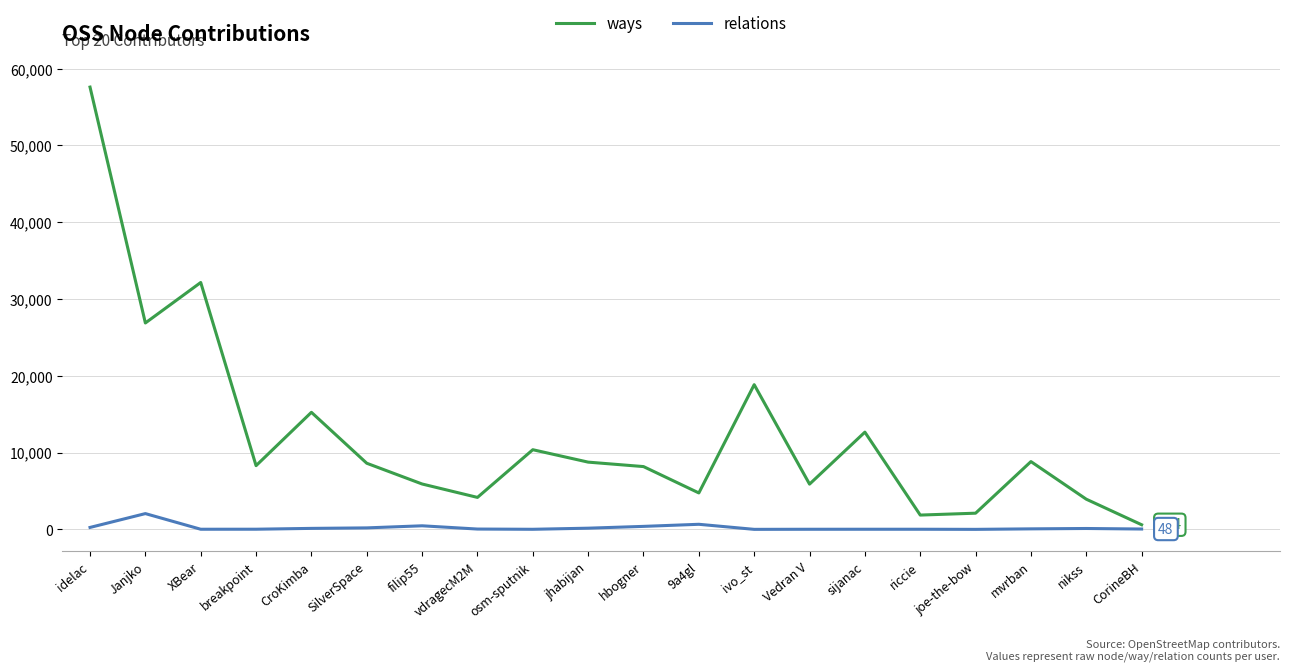

At which label does relations first exceed 69?

idelac